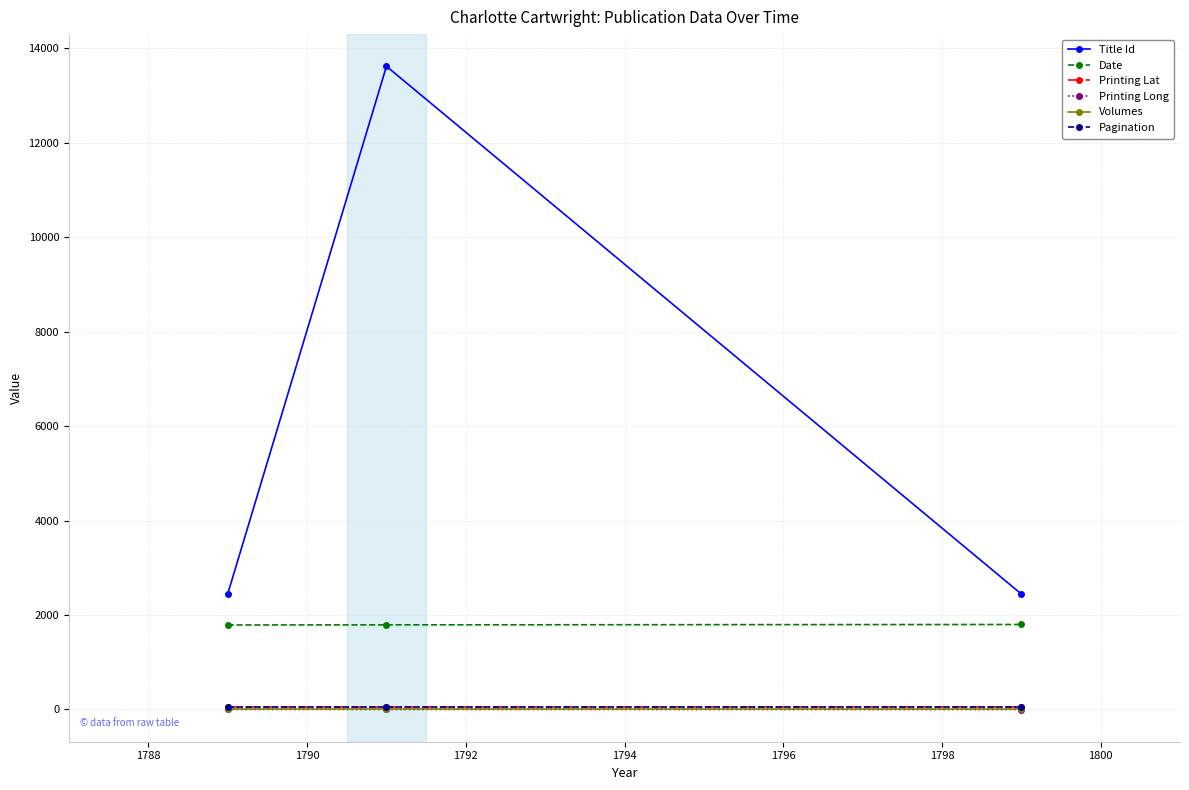

At how many categories does at least one series exceed 2160?

3